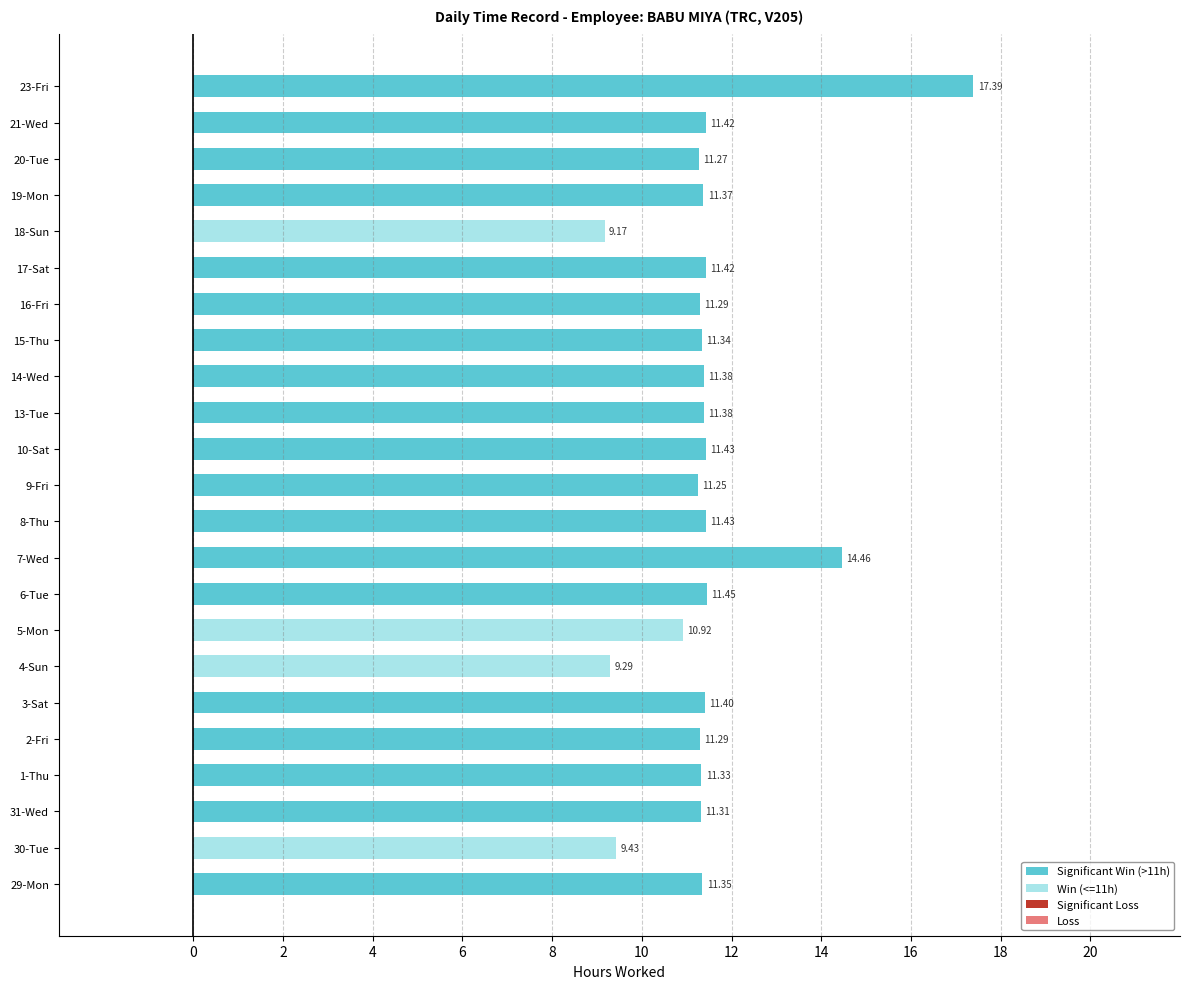

How many series are shown in this chart?

4